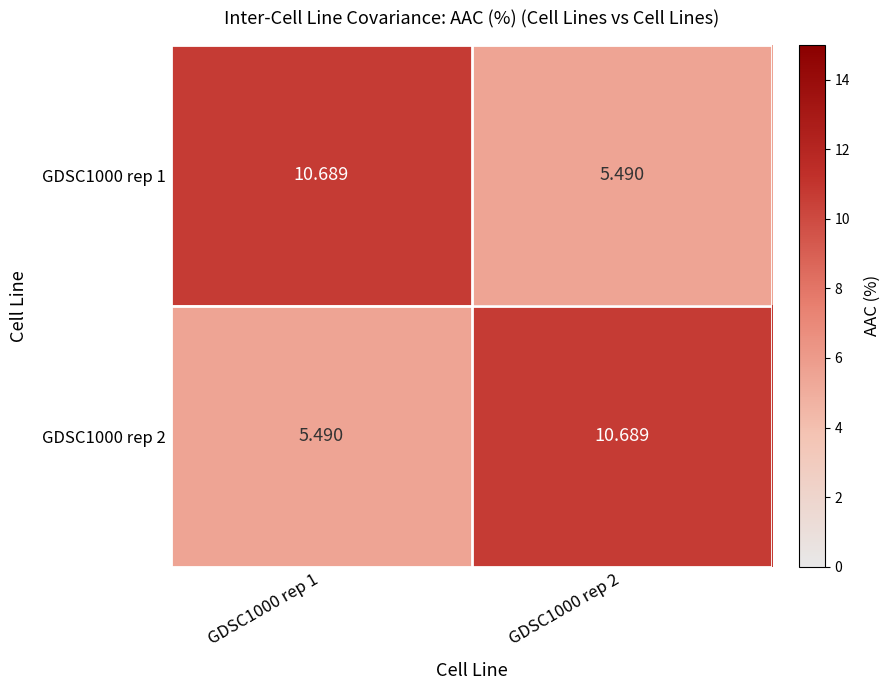

Is the value of GDSC1000 rep 2 at GDSC1000 rep 2 greater than the value of GDSC1000 rep 1 at GDSC1000 rep 2?

Yes